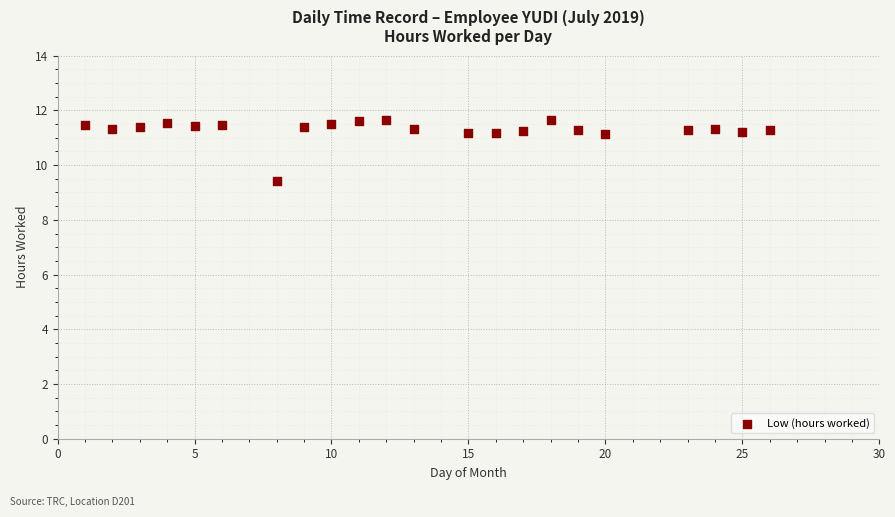

What is the range of Y values (max minus min)?

2.2